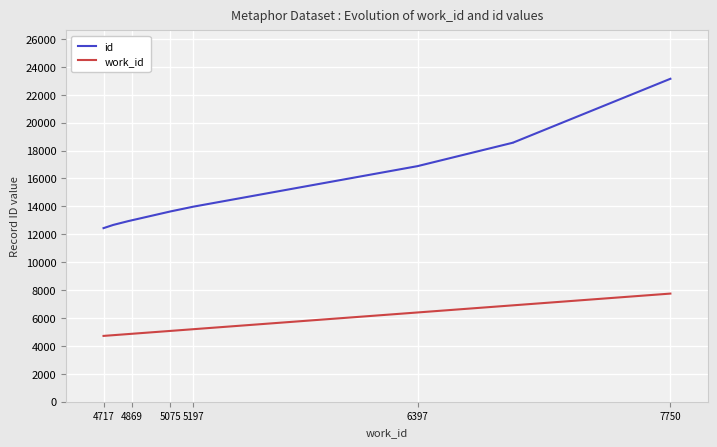

The value of id at 5197 is 23740. True or false?

False